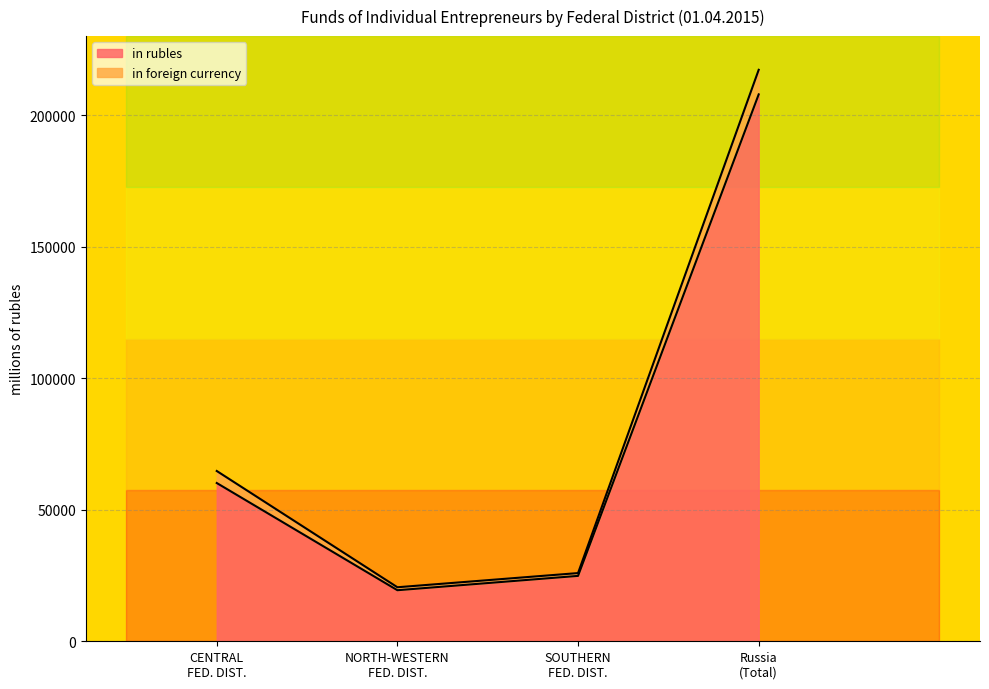

List the labels in order of value, smallest first.

NORTH-WESTERN FED. DIST., SOUTHERN FED. DIST., CENTRAL FED. DIST., Russia (Total)